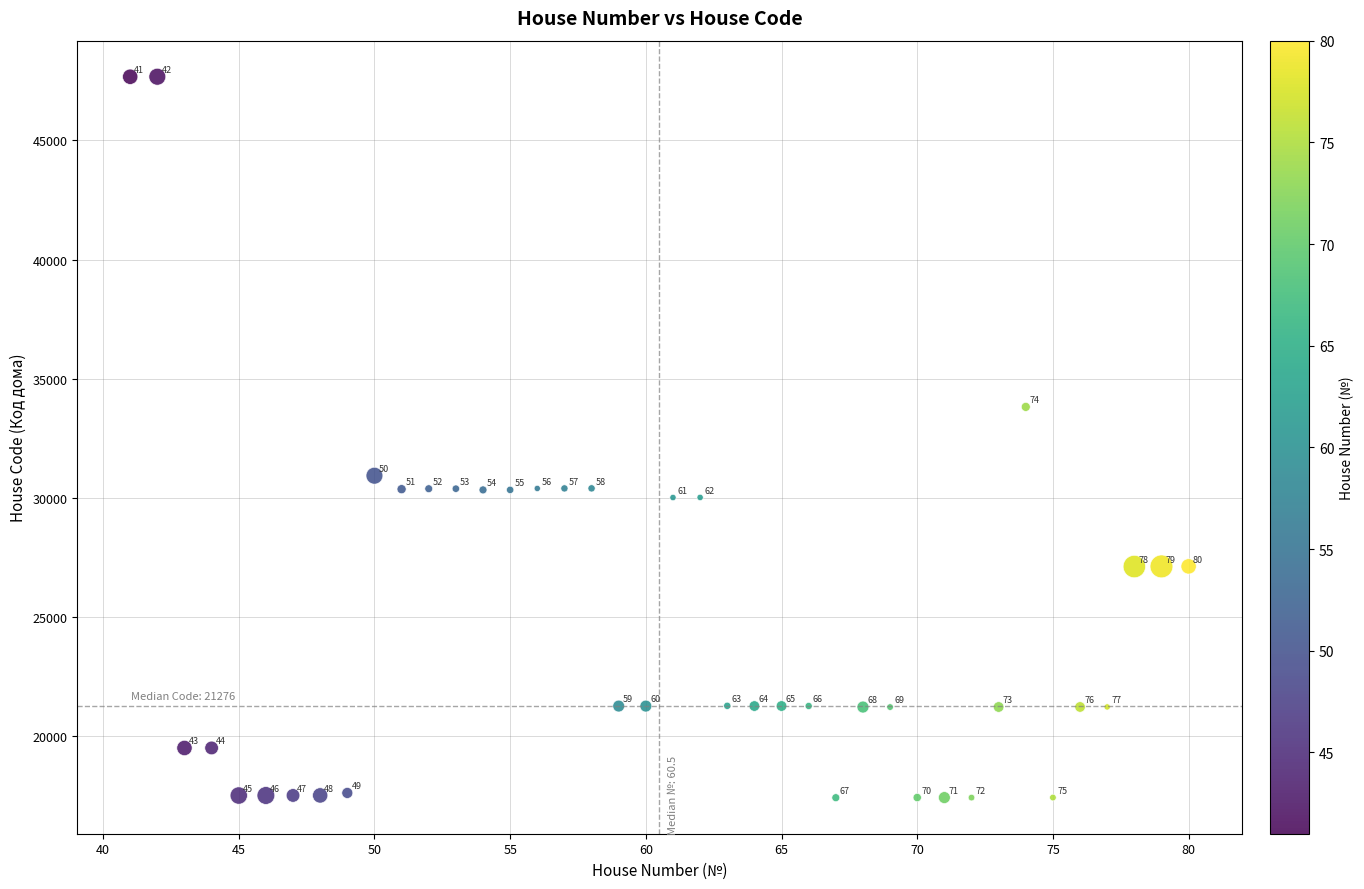

What is the range of Y values (max minus min)?

30242